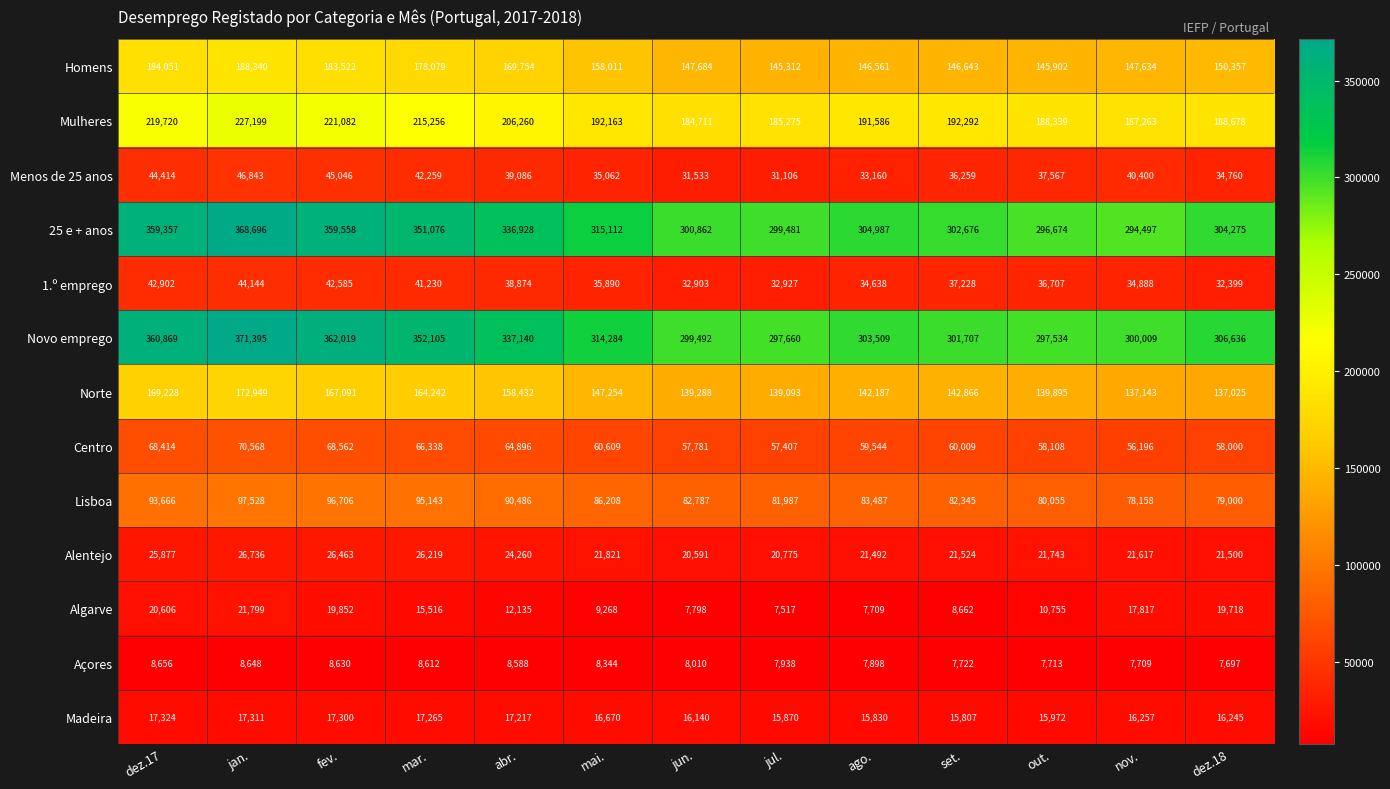

What is the total value across all series at fev.?

1618416